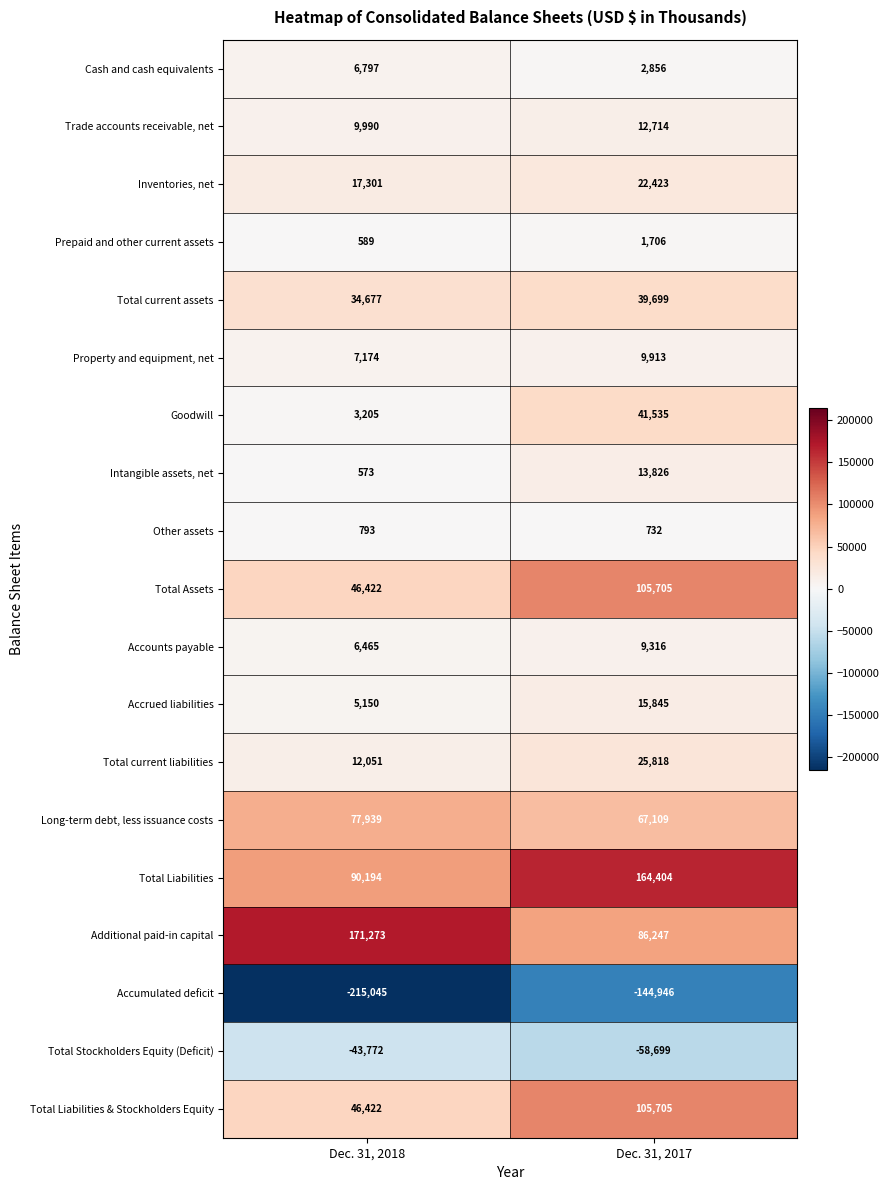

Rank the categories by Total current liabilities value from highest to lowest.

Dec. 31, 2017, Dec. 31, 2018